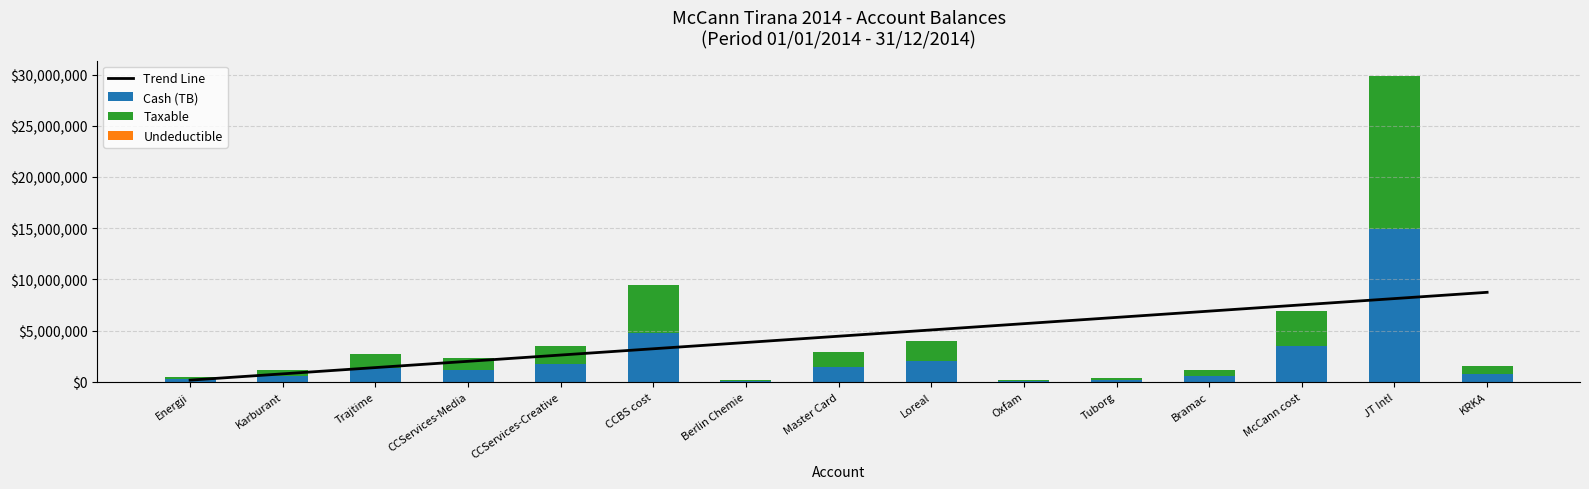

How many values in the Taxable series are below 1149043?

7